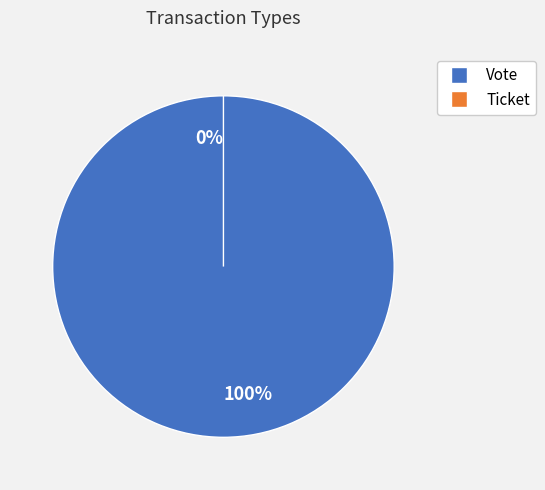

How many slices are in this pie chart?

2